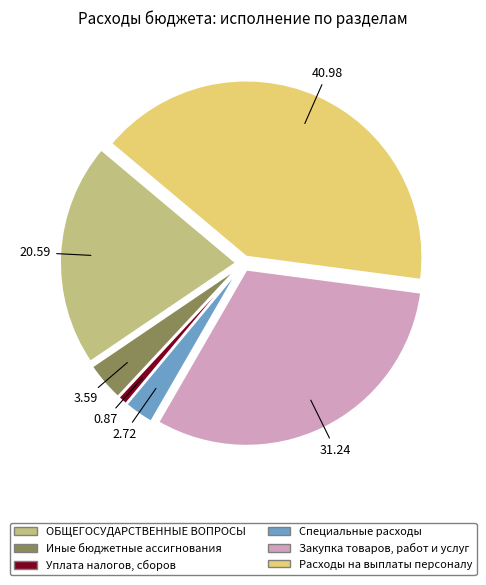

Is Закупка товаров, работ и услуг the majority of the pie?

No